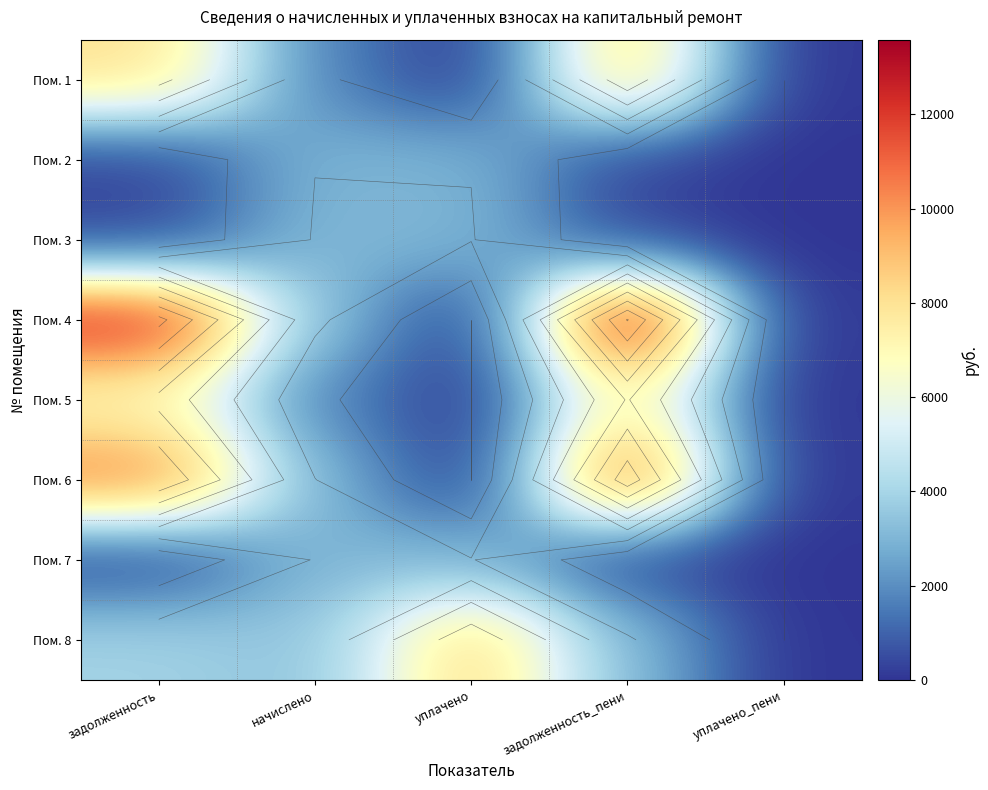

Which category has the highest value in the Пом. 8 series?

уплачено